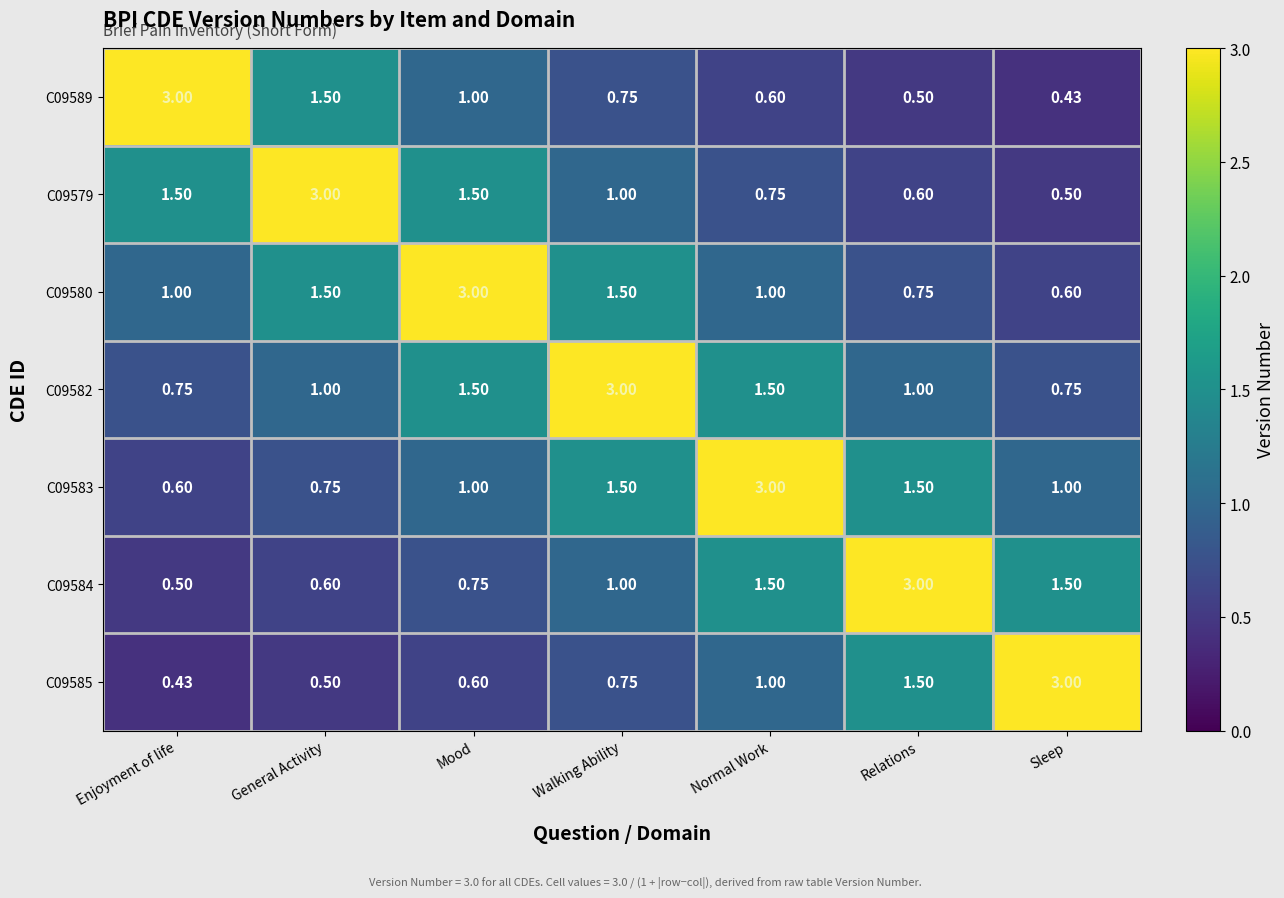

What is the difference between the highest and lowest values at Normal Work?

2.4